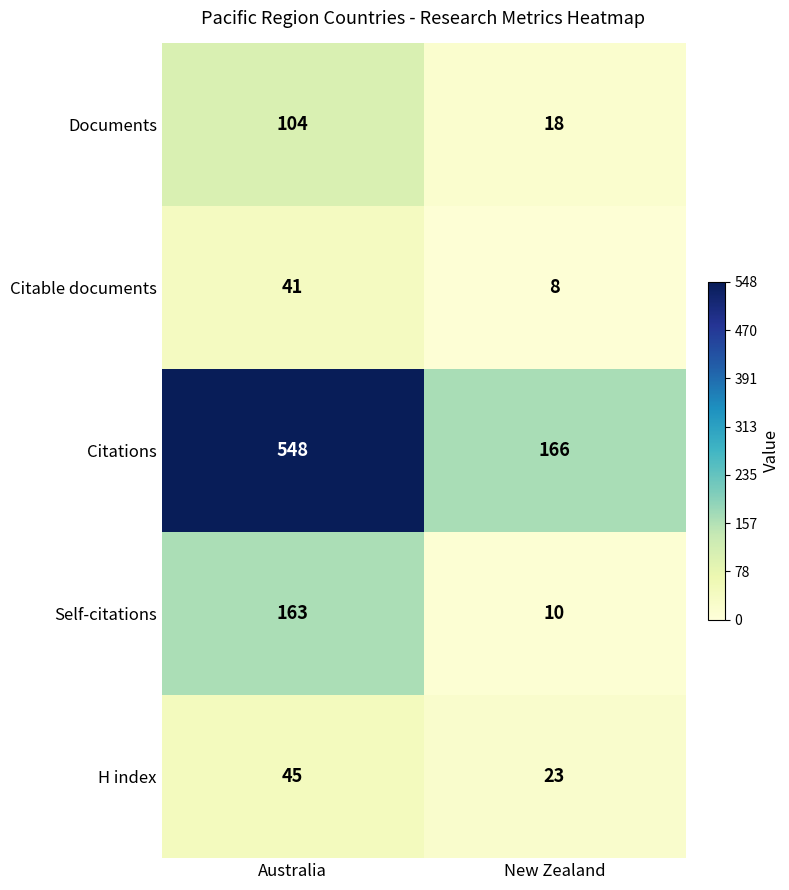

The Citations series shows 166 at New Zealand. True or false?

True